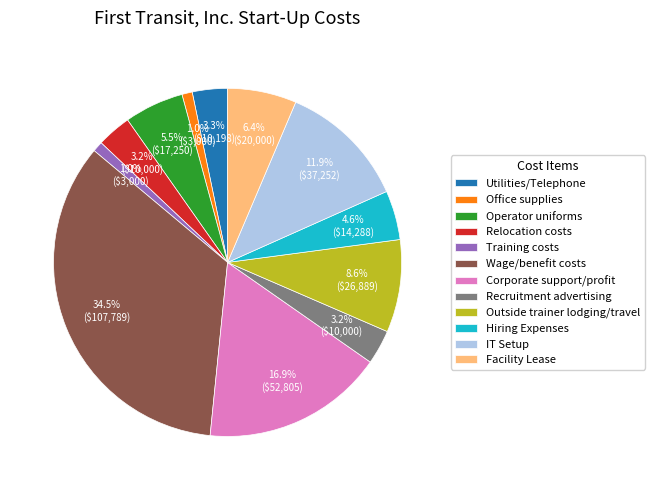

The Recruitment advertising slice represents 3% of the pie. True or false?

True